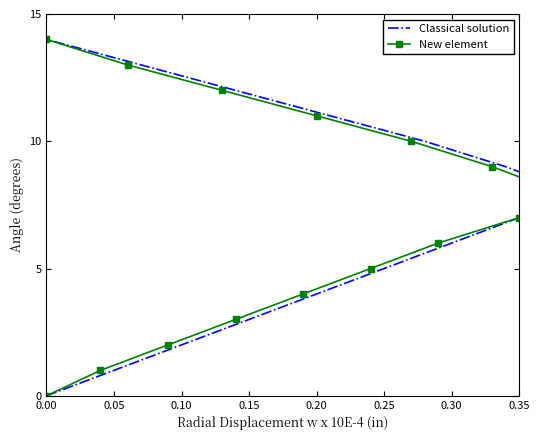

True or false: New element has a value of 1 at 0.05.

False